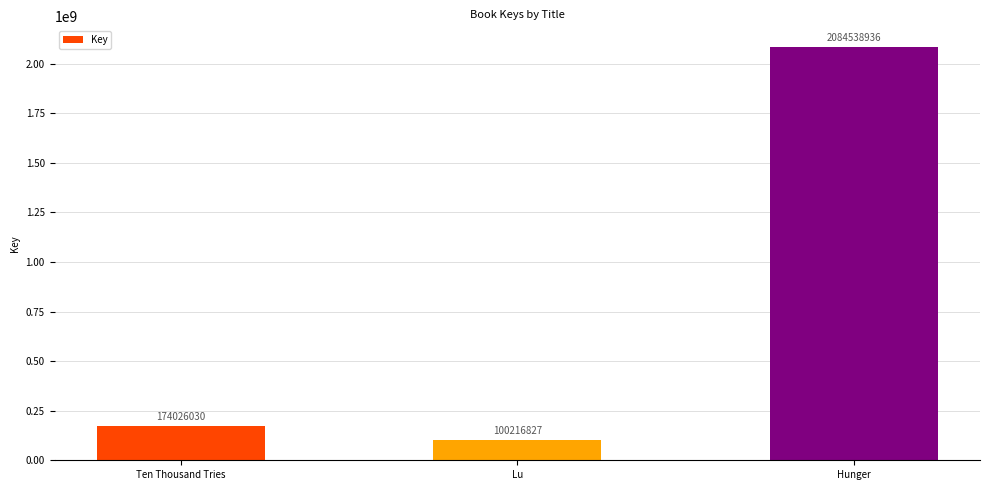

Rank the categories by value from lowest to highest.

Lu, Ten Thousand Tries, Hunger